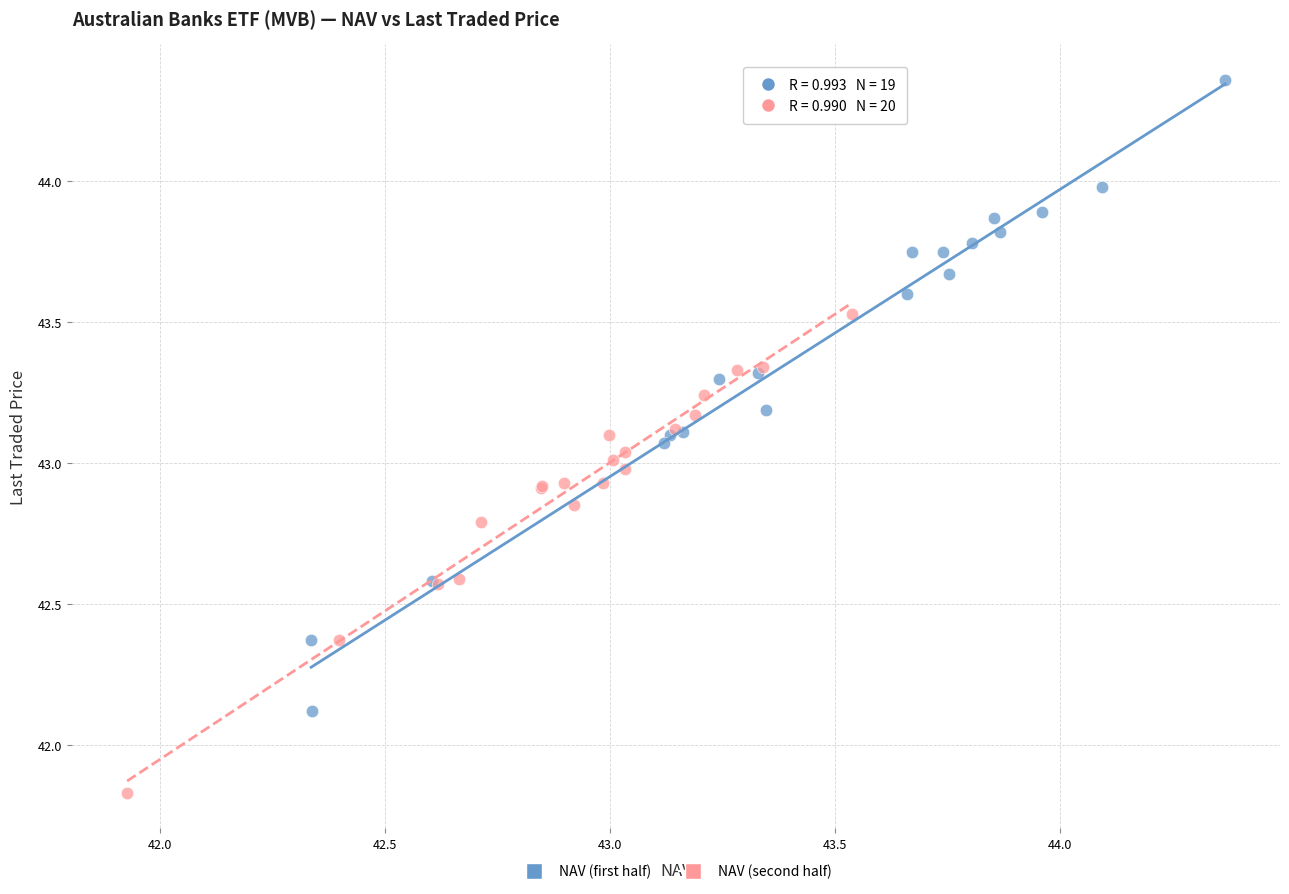

What are all the series names shown in the legend?

NAV (first half), NAV (second half)